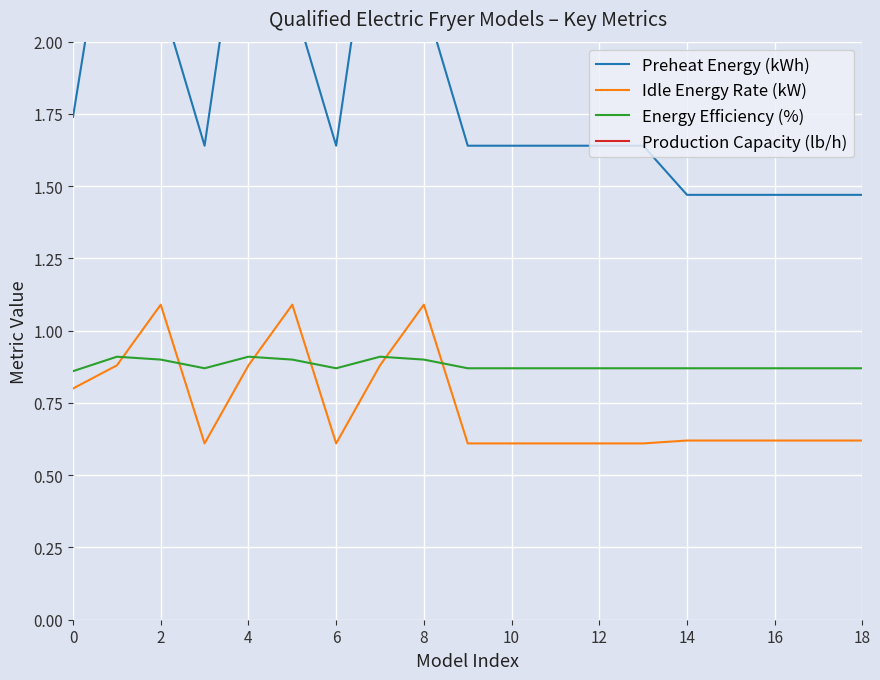

In Energy Efficiency (%), how many points are lower than both neighbors (excluding endpoints)?

2